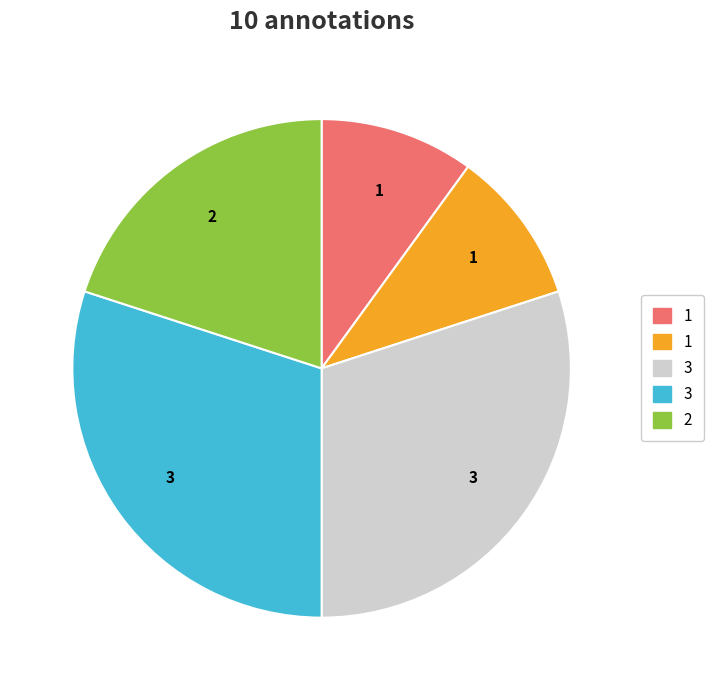

Is there a majority slice in this chart?

No